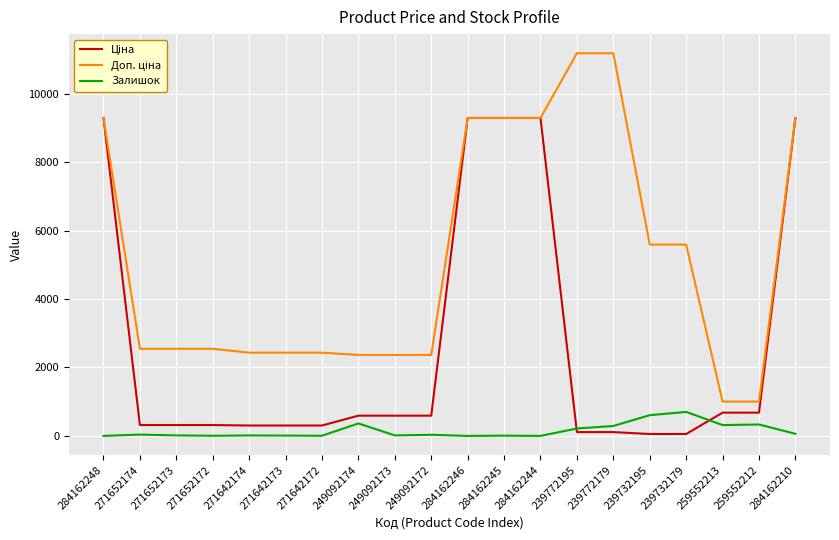

Does the chart have visible grid lines?

Yes